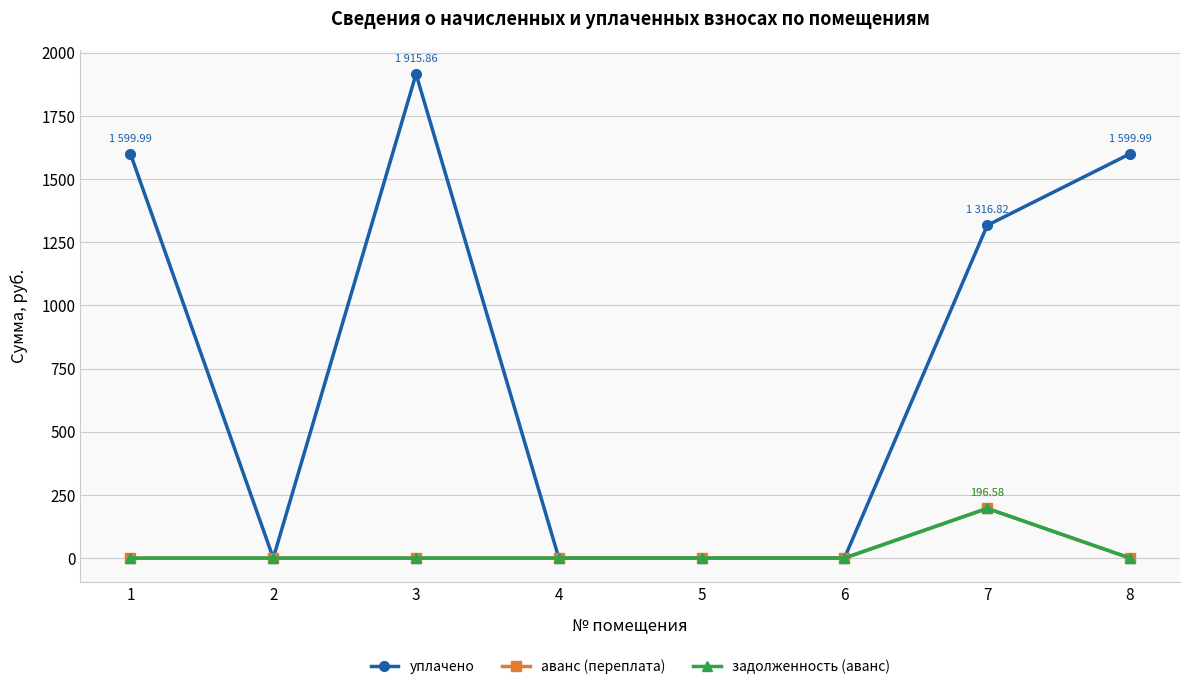

Is this an area chart (filled region under the line)?

No